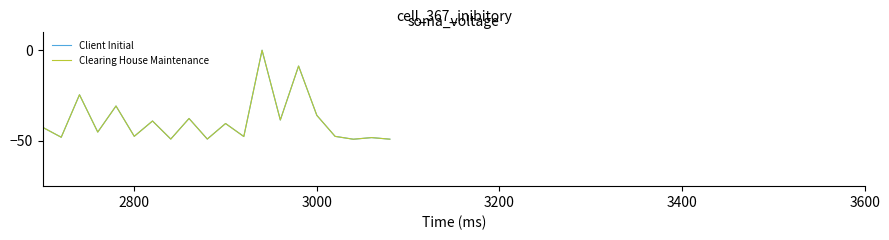

True or false: Client Initial has more than 0 points higher than both neighbors.

True